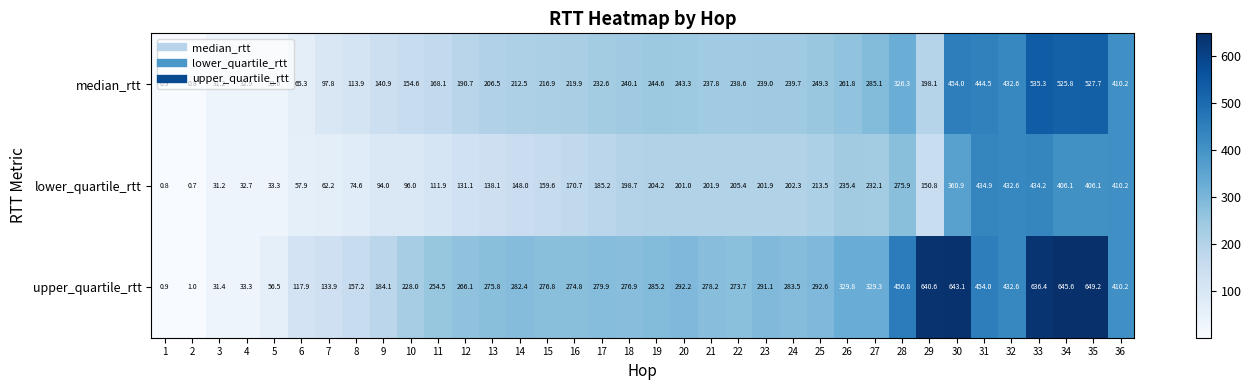

What is the sum of all upper_quartile_rtt values?

10755.5